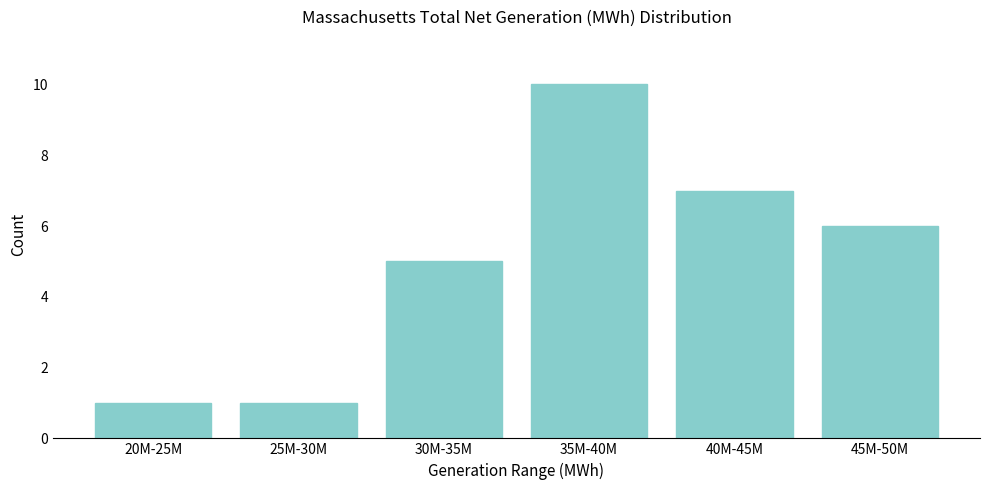

Reading left to right, list all the values displayed in this chart.

20M-25M=1	25M-30M=1	30M-35M=5	35M-40M=10	40M-45M=7	45M-50M=6